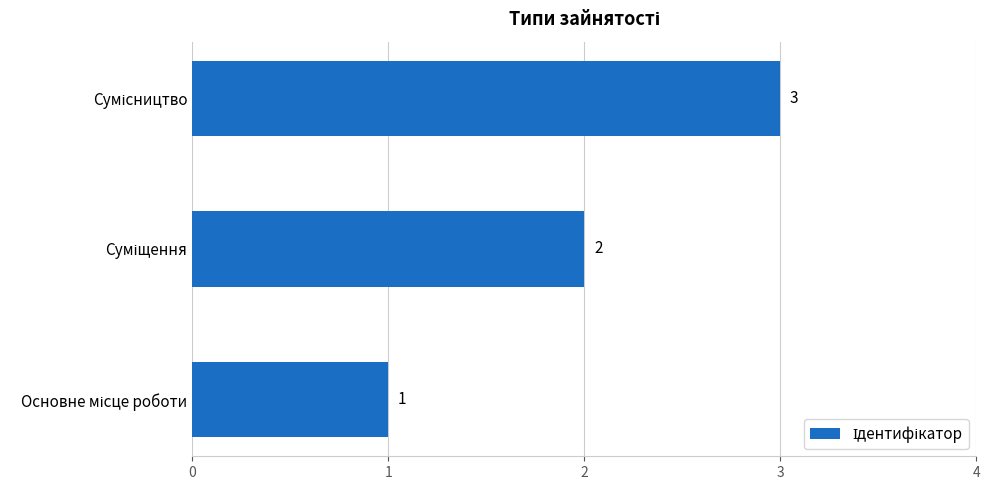

What is the sum of all values?

6